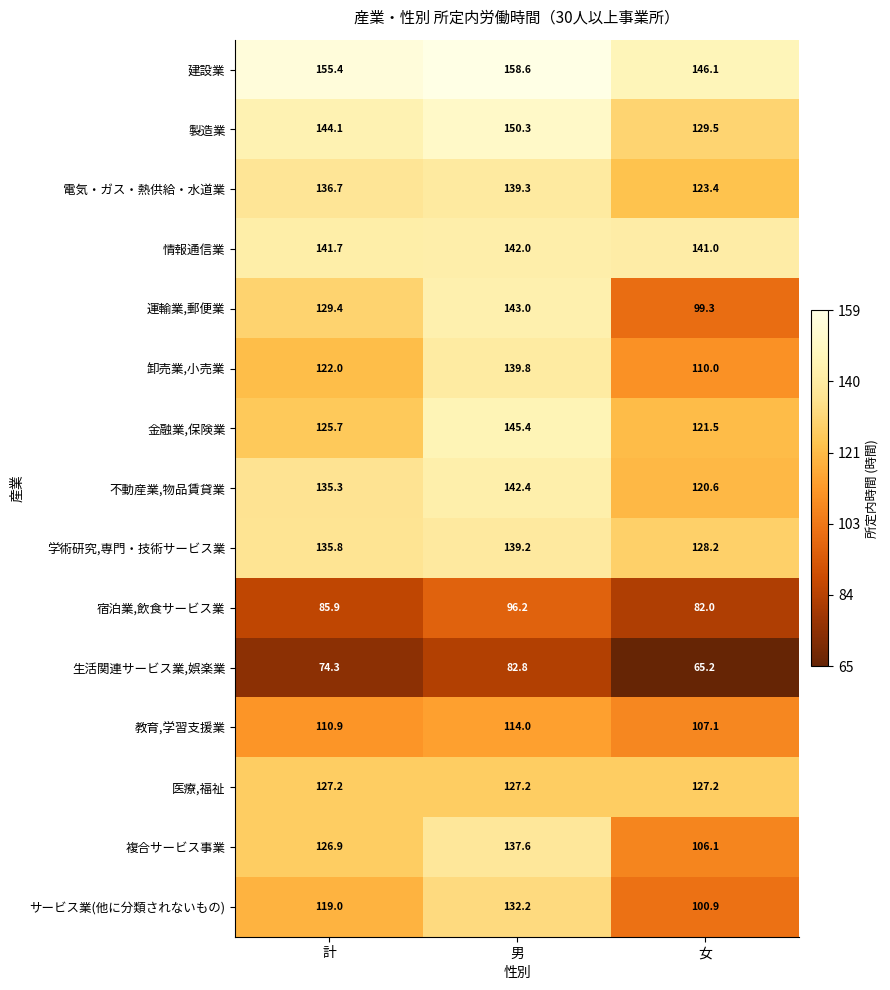

Rank the series by their maximum value, from lowest to highest.

生活関連サービス業,娯楽業, 宿泊業,飲食サービス業, 教育,学習支援業, 医療,福祉, サービス業(他に分類されないもの), 複合サービス事業, 学術研究,専門・技術サービス業, 電気・ガス・熱供給・水道業, 卸売業,小売業, 情報通信業, 不動産業,物品賃貸業, 運輸業,郵便業, 金融業,保険業, 製造業, 建設業